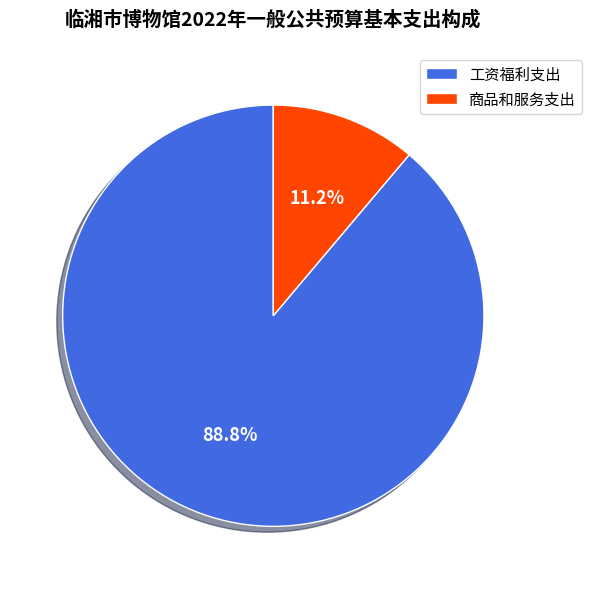

Which has a higher value, 商品和服务支出 or 工资福利支出?

工资福利支出